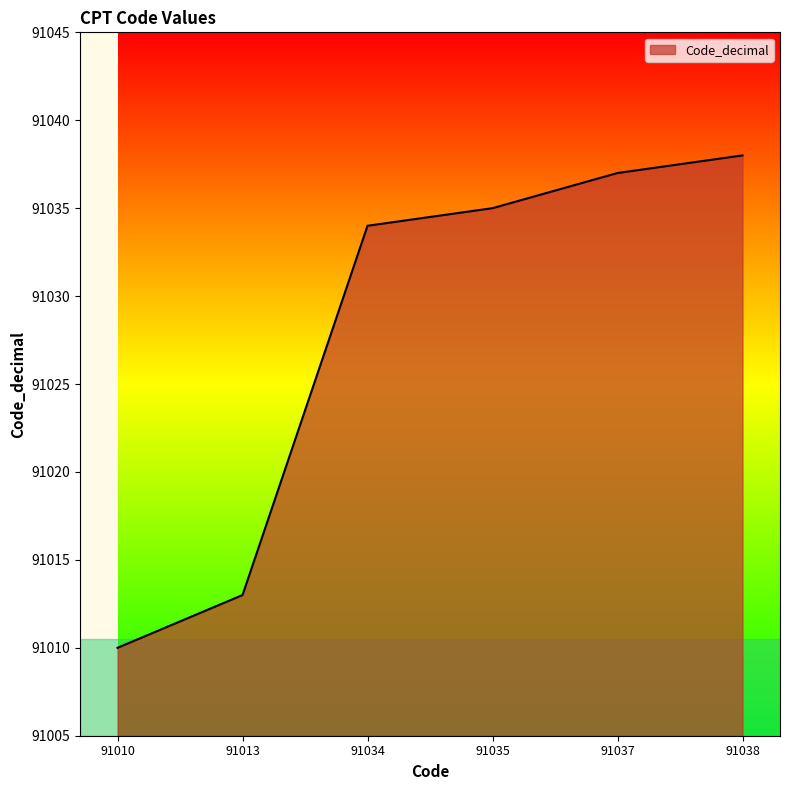

Which has a higher value, 91035 or 91010?

91035